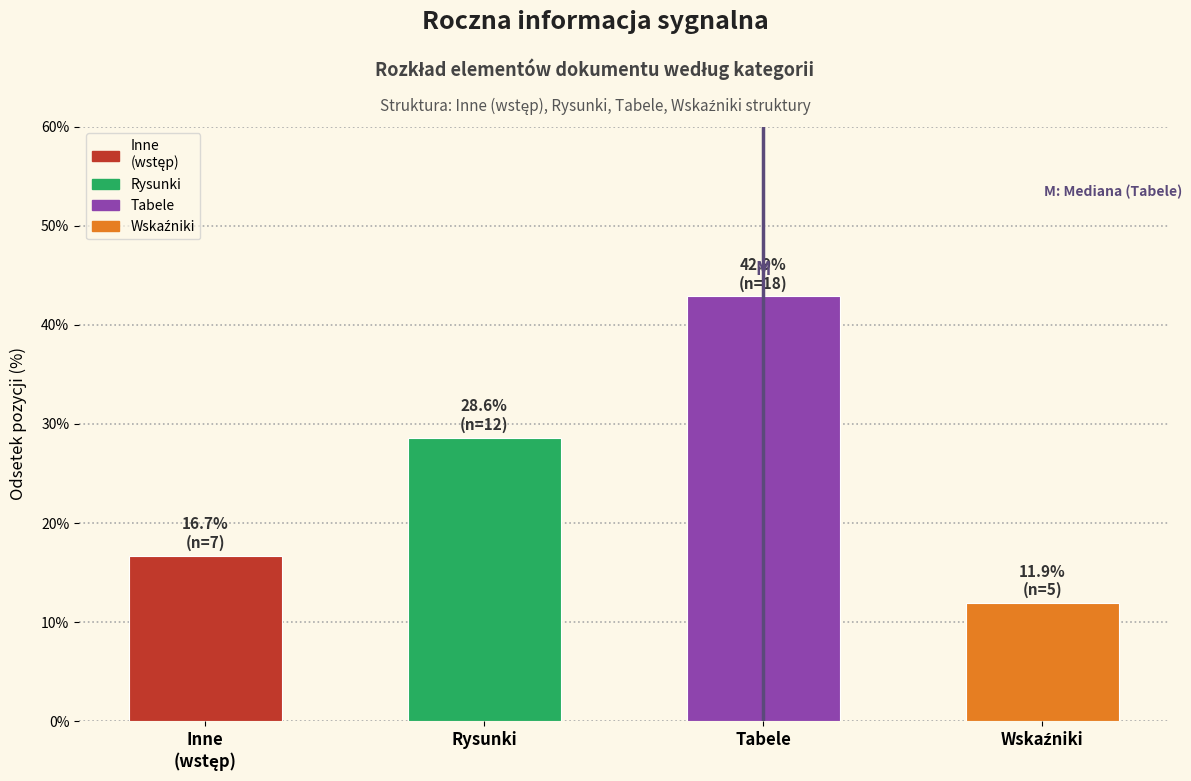

Reading left to right, what are all the values shown in this chart?

16.7	28.6	42.9	11.9